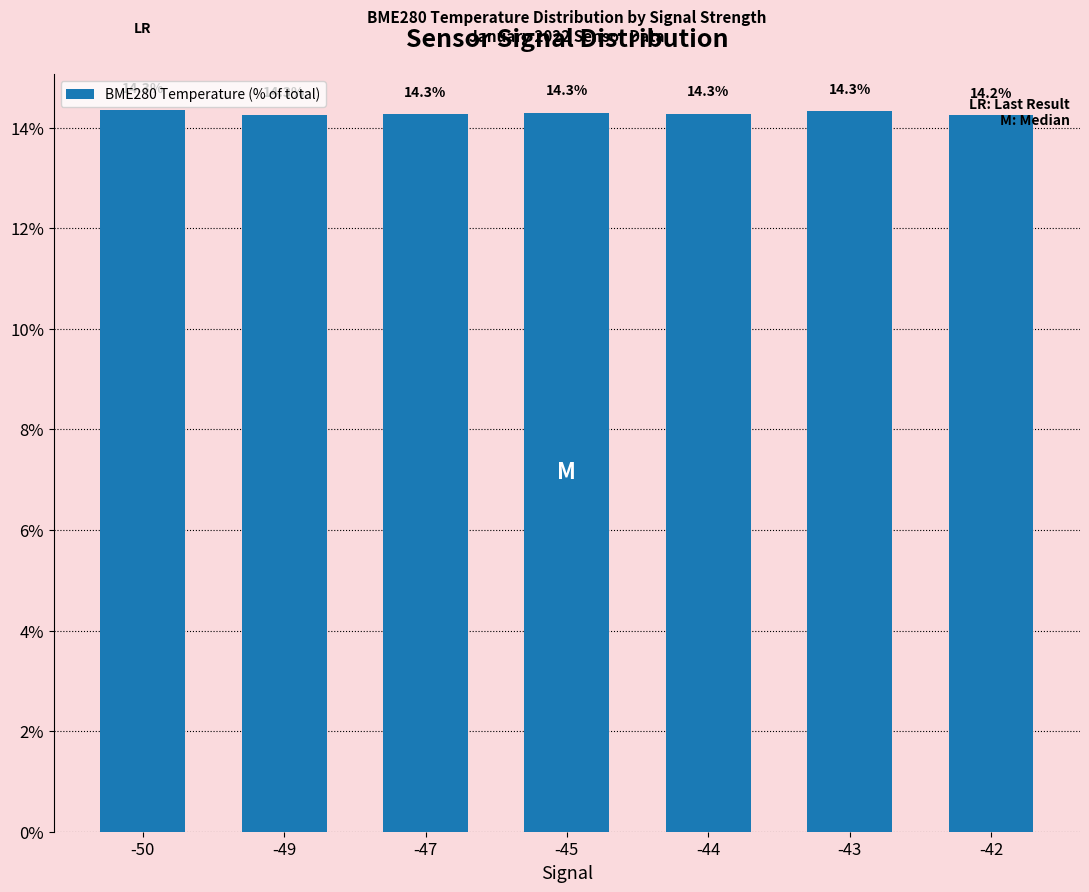

True or false: the data shows 14.3 at -50.

True